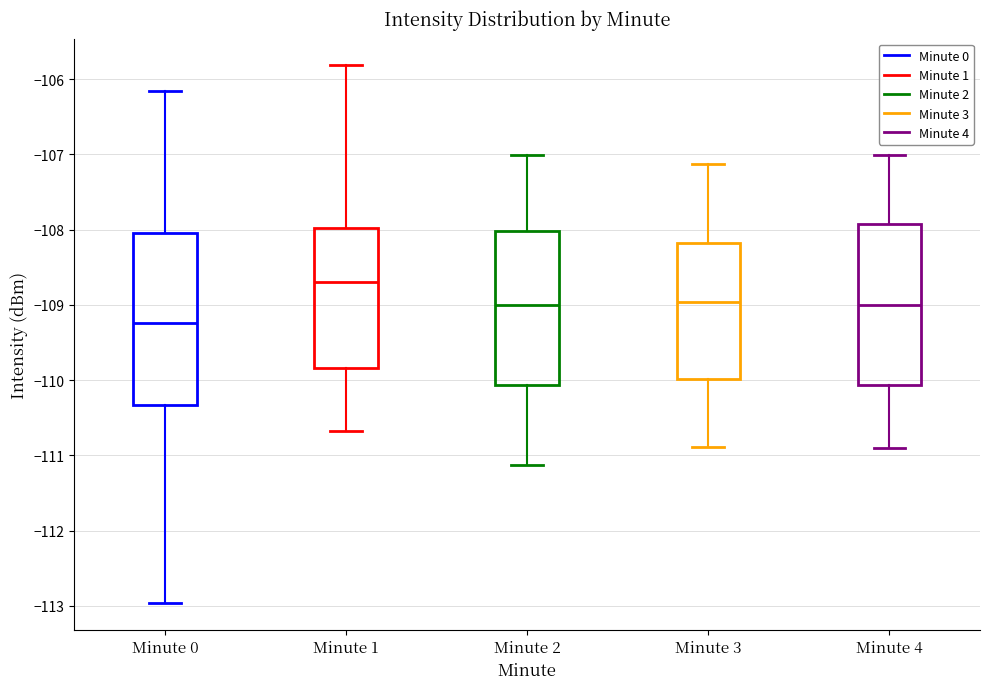

Comparing the boxes themselves (not the whiskers), which one is the tallest?

Minute 0